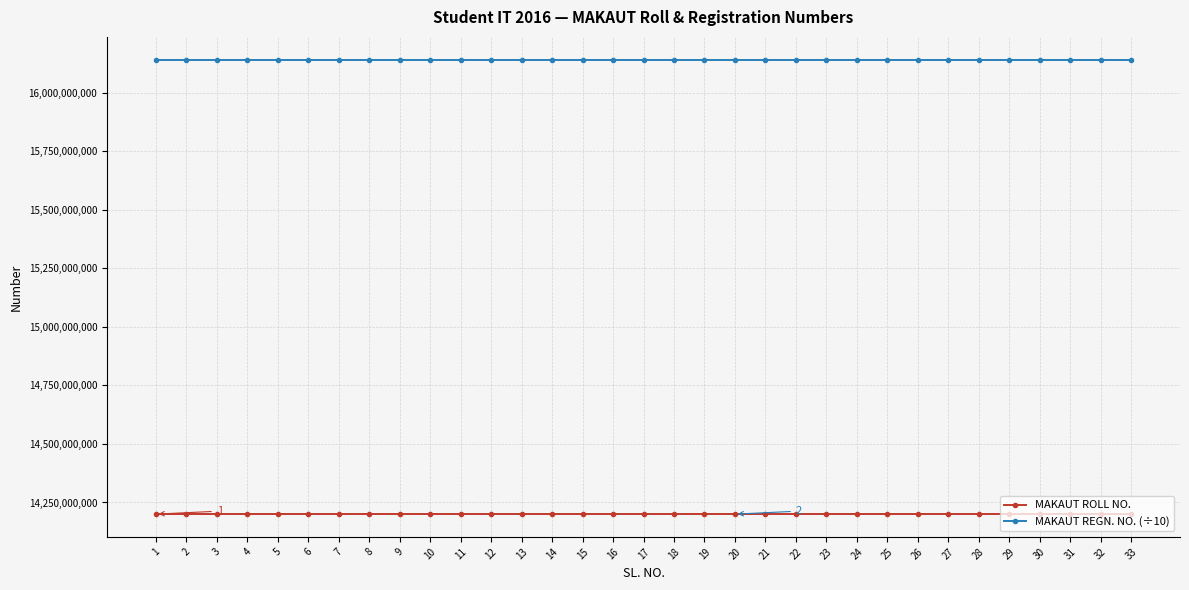

The value of MAKAUT ROLL NO. at 29 is 22029960773.8. True or false?

False